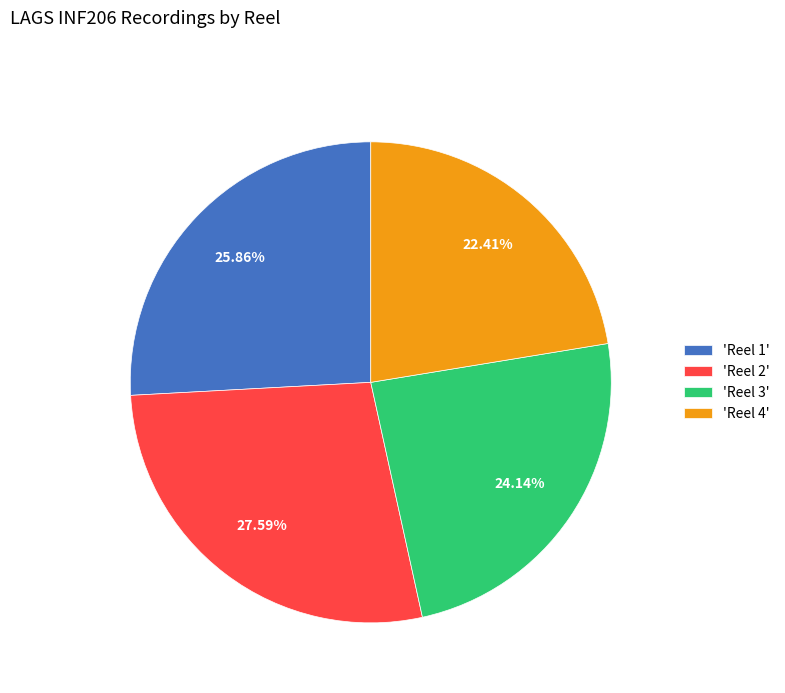

Combined, do 'Reel 1' and 'Reel 2' account for over 50%?

Yes